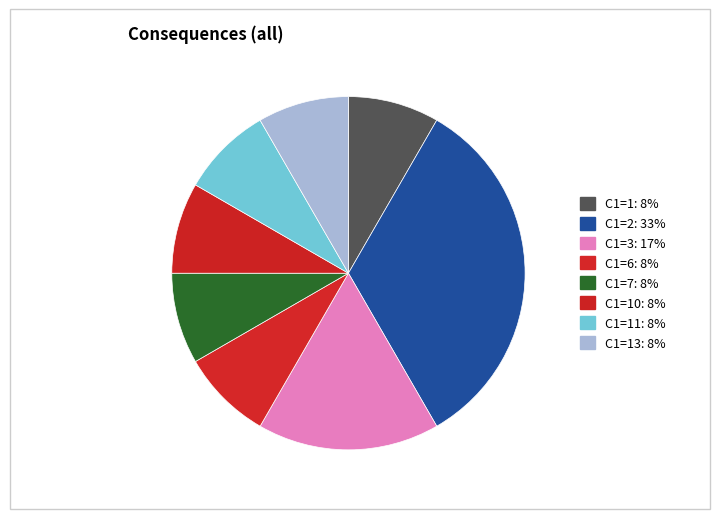

Count the number of slices in the pie.

8